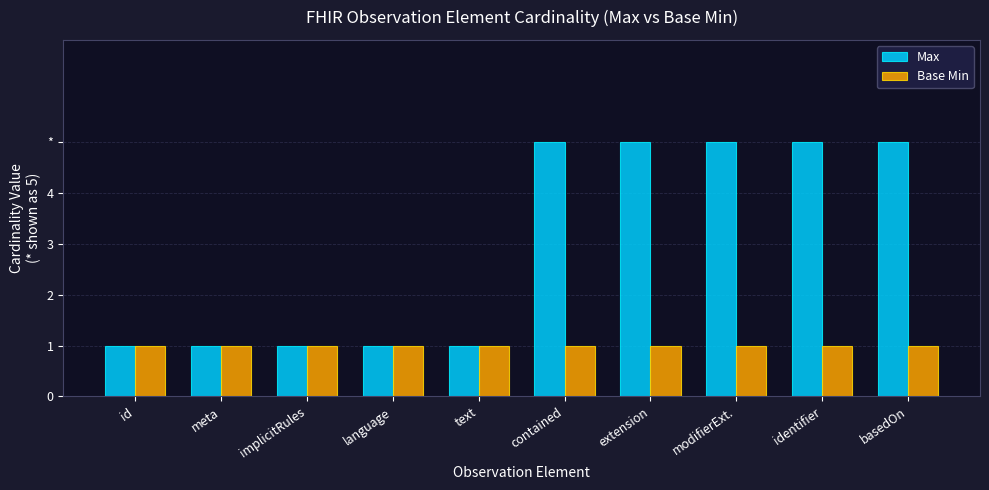

Which series has the largest range (max minus min)?

Max